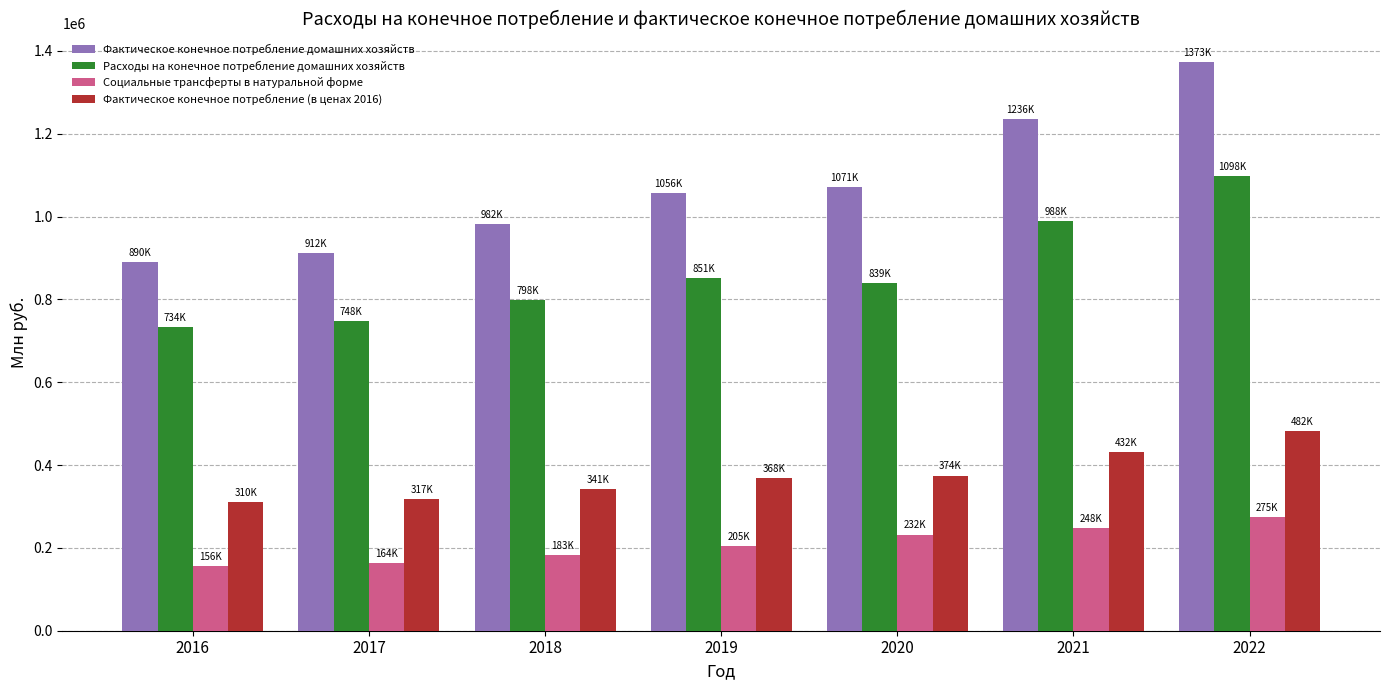

What value does the Фактическое конечное потребление домашних хозяйств series have at 2019?

1056444.4